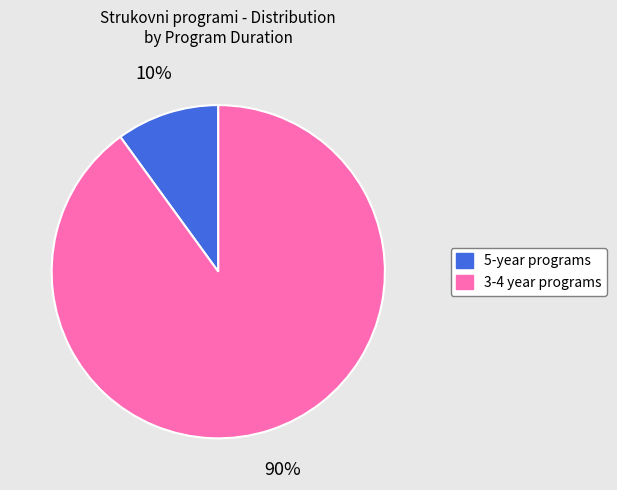

To the nearest percent, what is the difference between the largest and smallest slice percentages?

80%